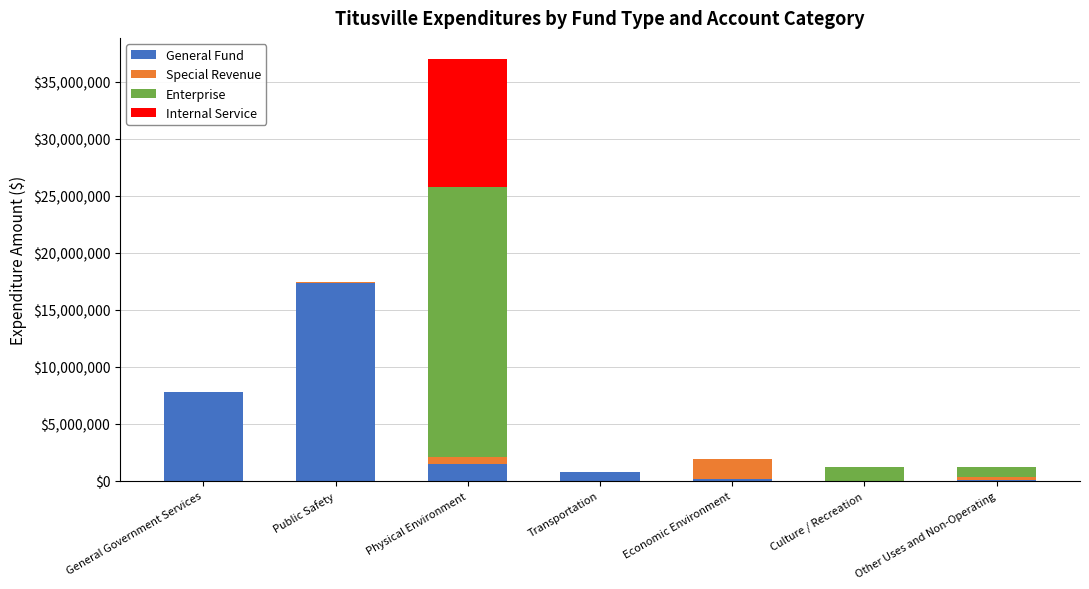

At which category is the sum across all series the highest?

Physical Environment